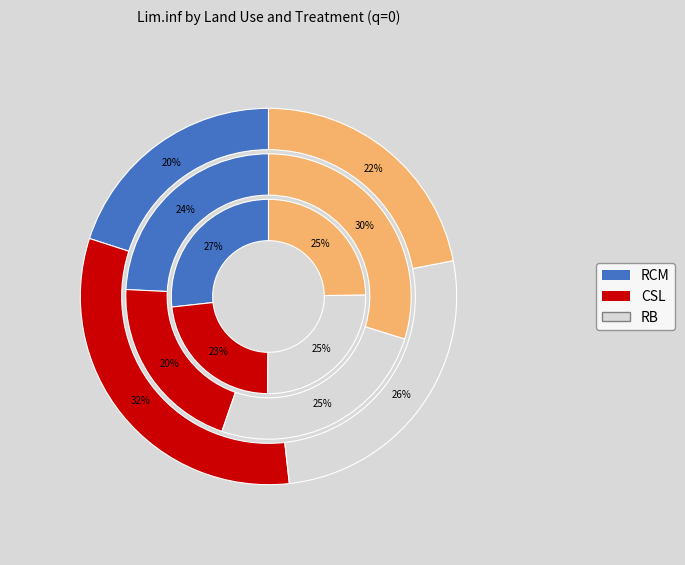

Is Potrero the majority of the pie?

No